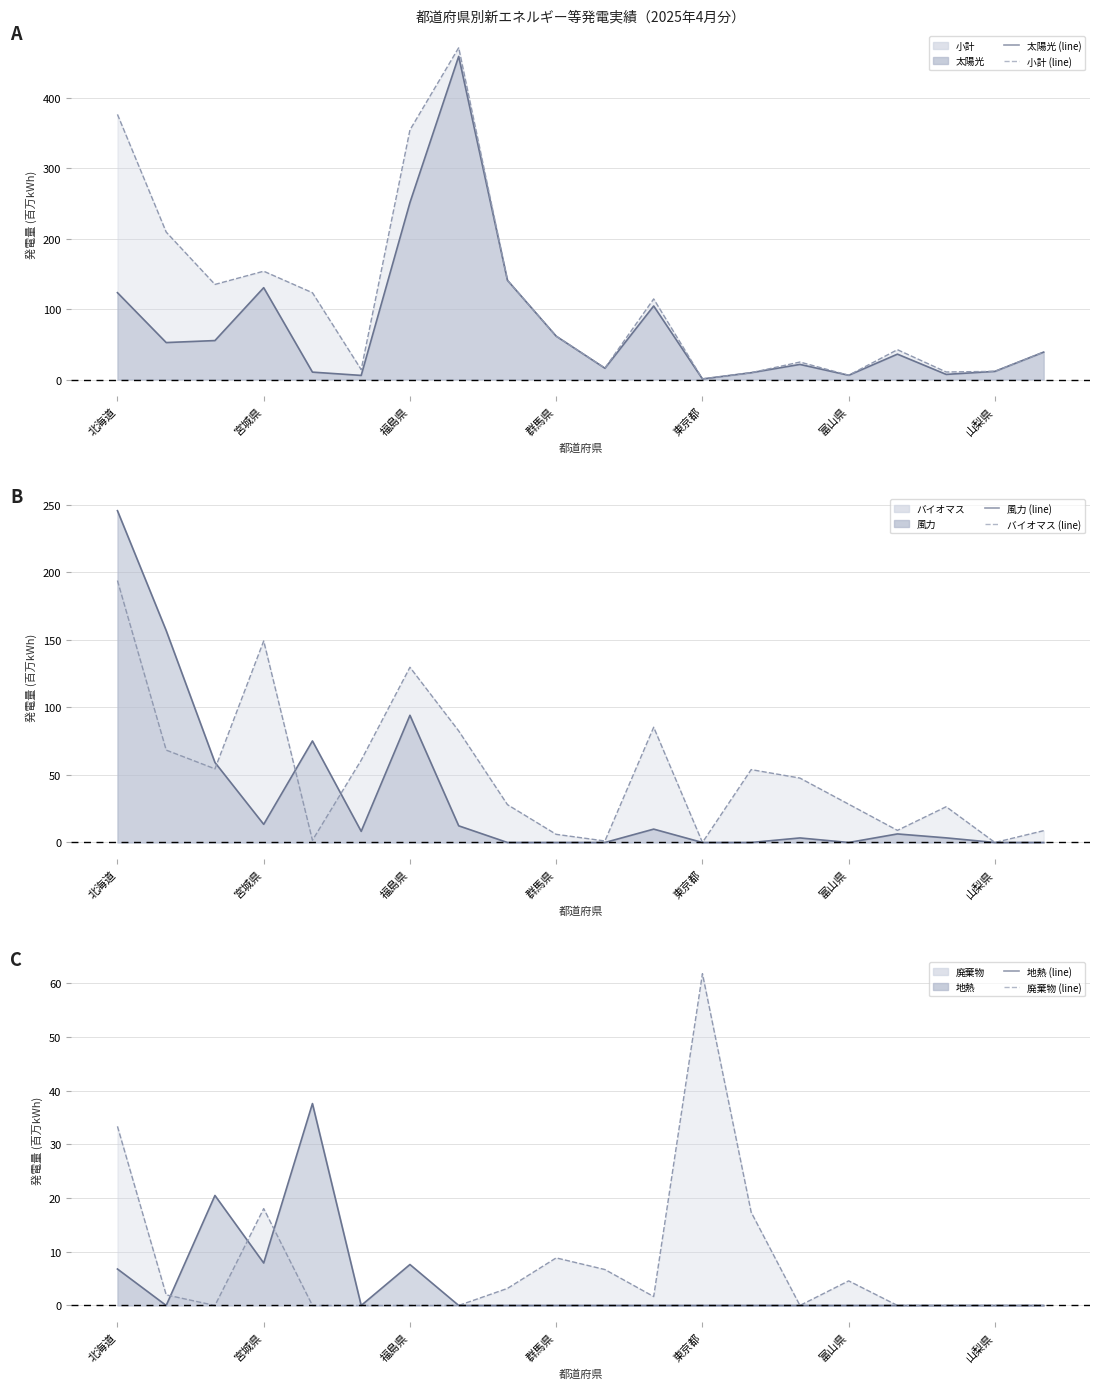

What is the maximum value for 小計 (line)?

471.3